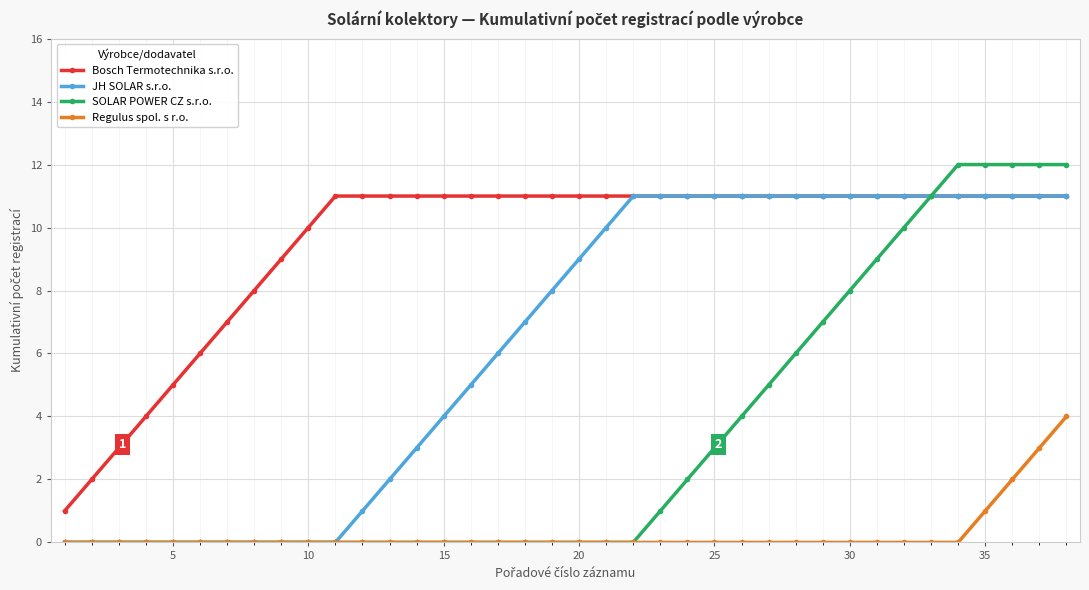

Which series has the largest range (max minus min)?

SOLAR POWER CZ s.r.o.